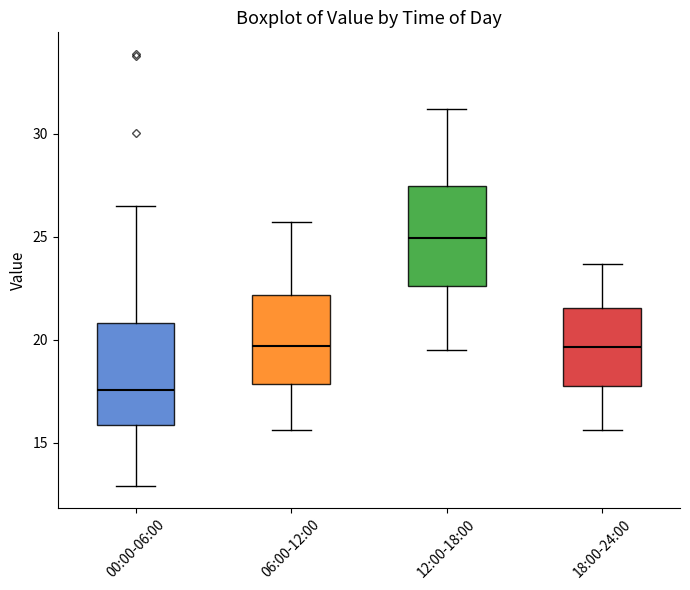

Where does the lower whisker of the box for 00:00-06:00 end on the y-axis? The values are not printed on the chart, so give them approximately, as read against the axis.

13.0